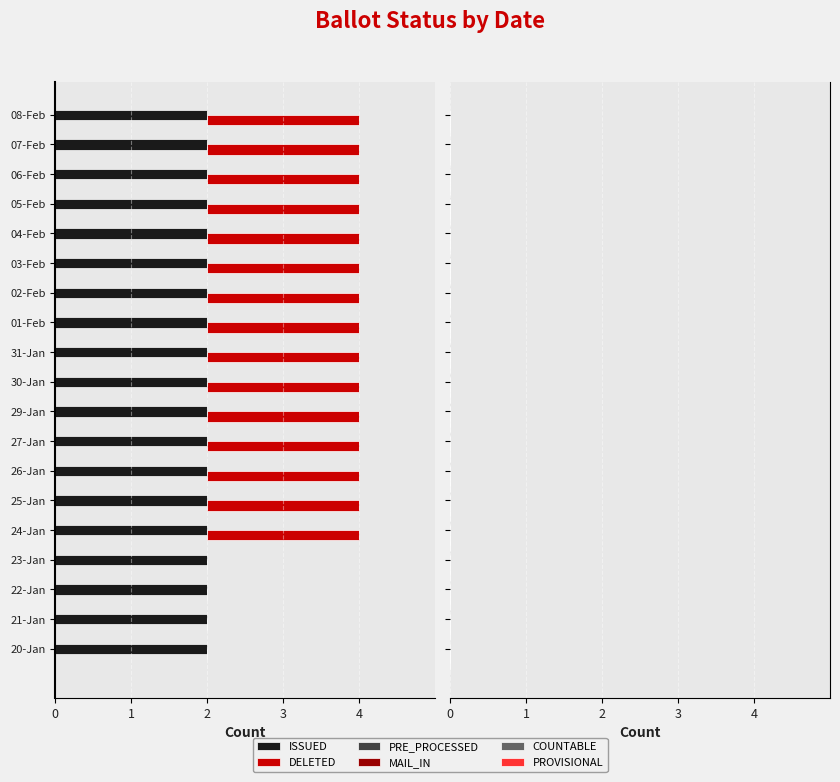

Is it true that PRE_PROCESSED equals 0.6 at 11?

False